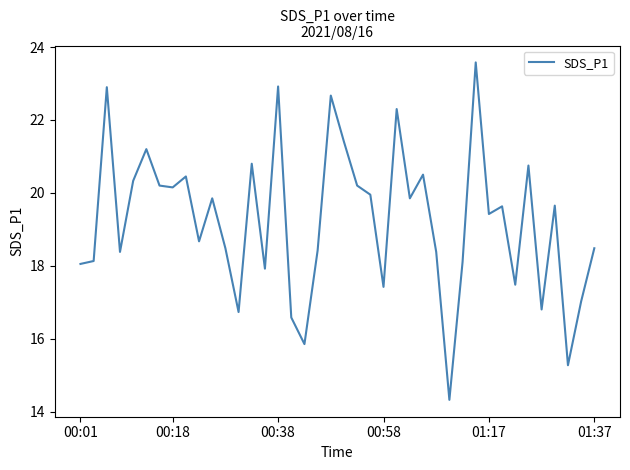

What is the smallest value displayed?

14.3